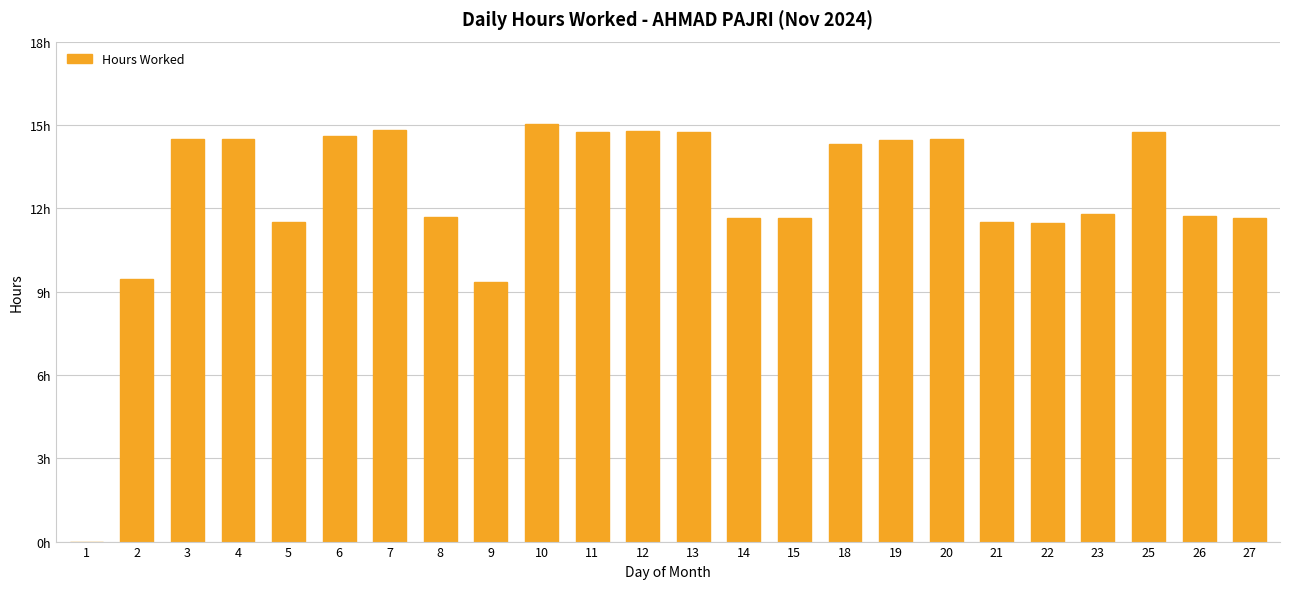

The chart shows a value of 14.6 at 6. True or false?

True